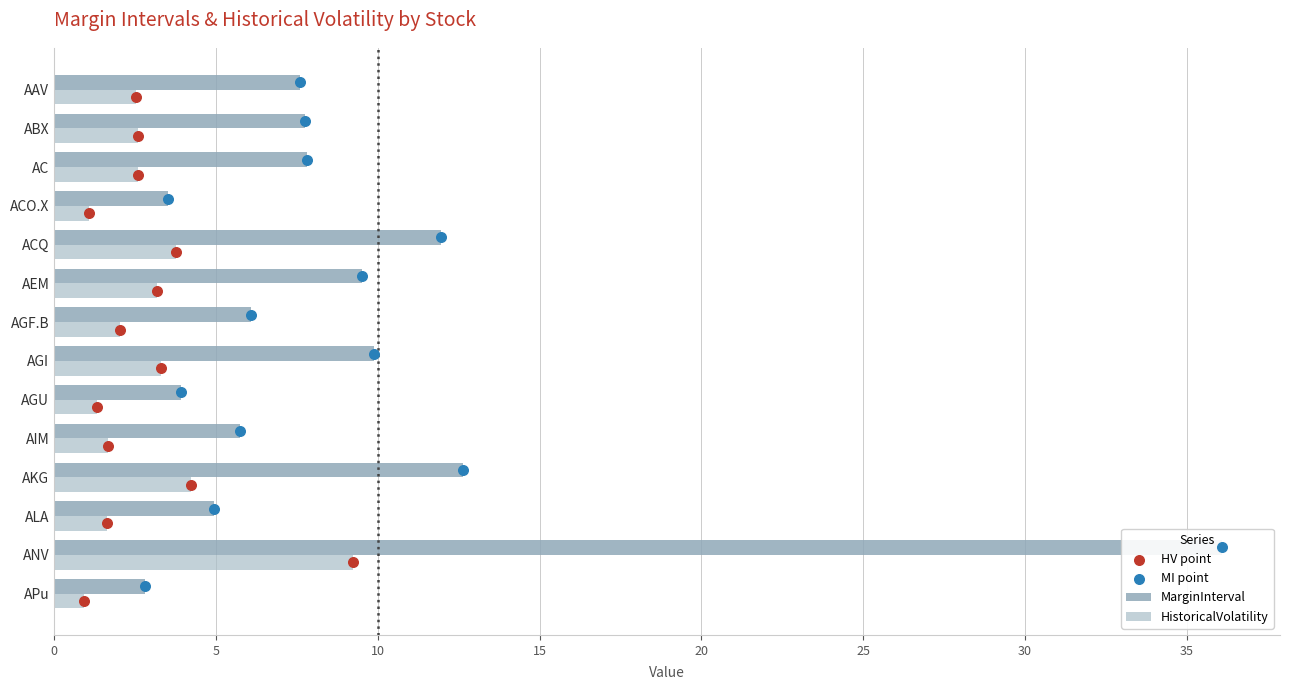

Which series contains the highest Y value?

MarginInterval